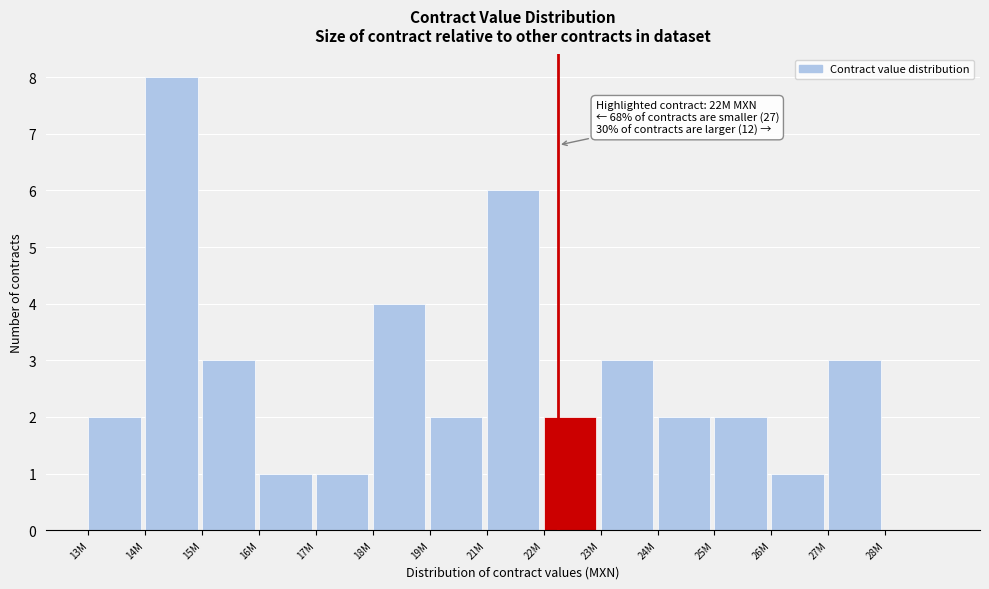

Reading left to right, list all the values displayed in this chart.

13M=2	14M=8	15M=3	16M=1	17M=1	18M=4	19M=2	21M=6	22M=2	23M=3	24M=2	25M=2	26M=1	27M=3	28M=0